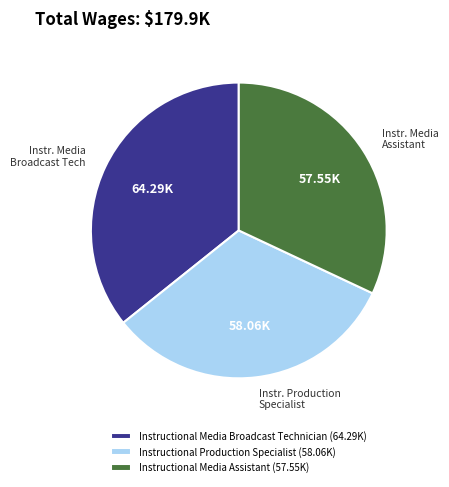

What is the ratio of the value at Instructional Media Broadcast Technician (64.29K) to the value at Instructional Production Specialist (58.06K)?

1.1